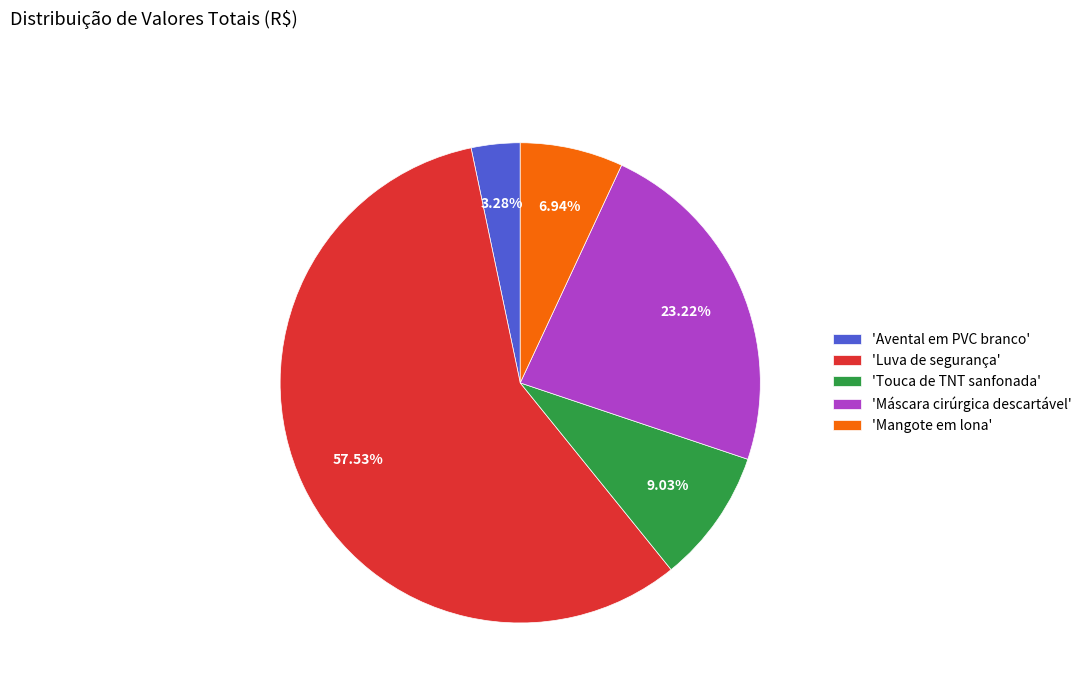

Approximately how many times larger is the value at 'Máscara cirúrgica descartável' compared to 'Touca de TNT sanfonada'?

2.6